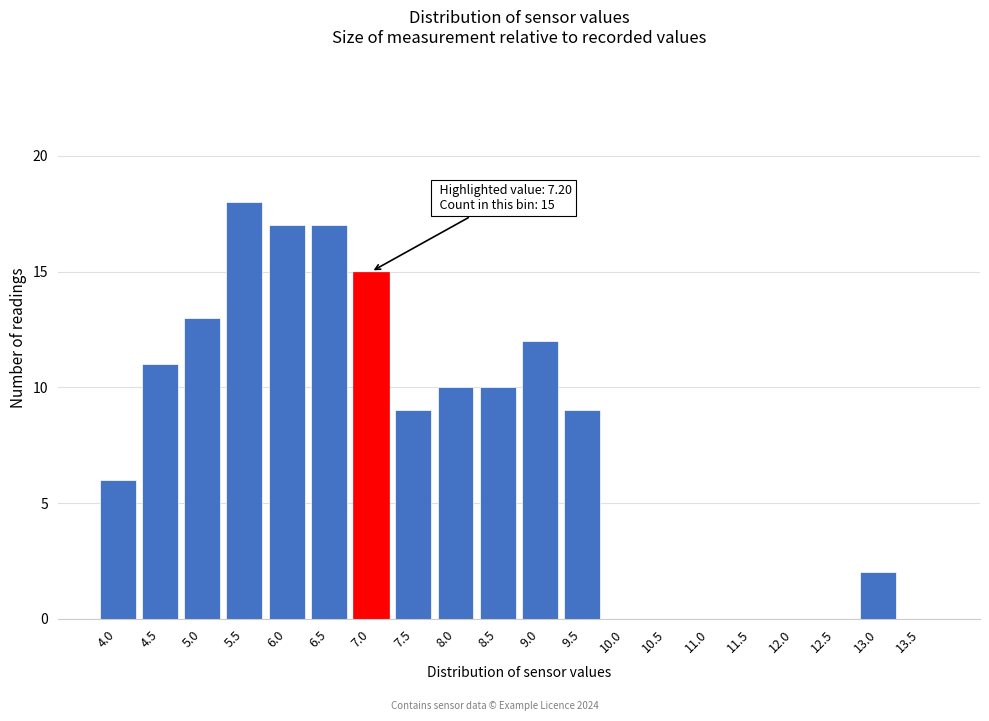

Reading left to right, transcribe all the data shown in this chart.

4.0=6	4.5=11	5.0=13	5.5=18	6.0=17	6.5=17	7.0=15	7.5=9	8.0=10	8.5=10	9.0=12	9.5=9	10.0=0	10.5=0	11.0=0	11.5=0	12.0=0	12.5=0	13.0=2	13.5=0